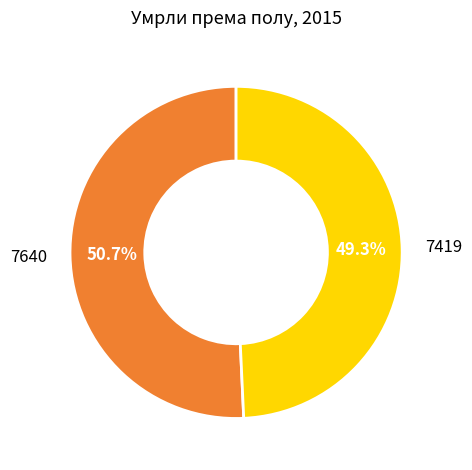

Is there any slice that represents more than half of the pie?

Yes